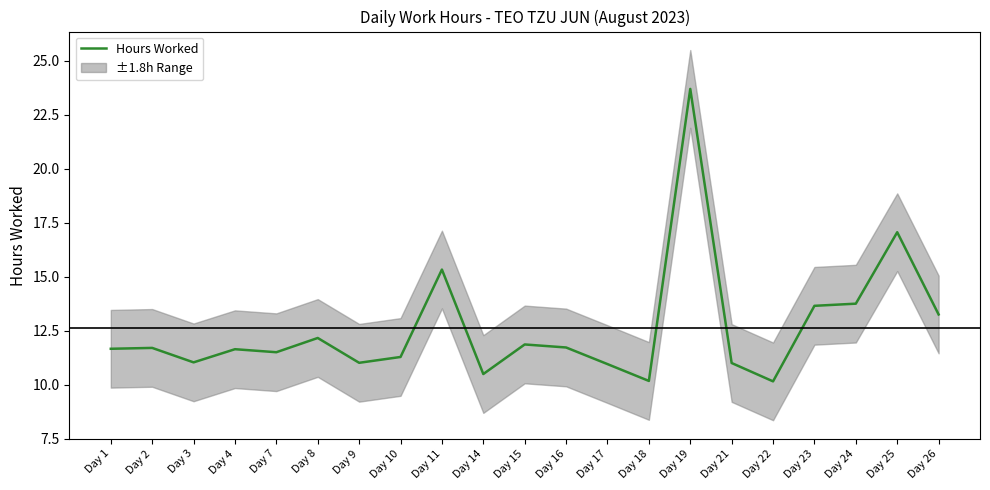

How many categories are shown in the chart?

21